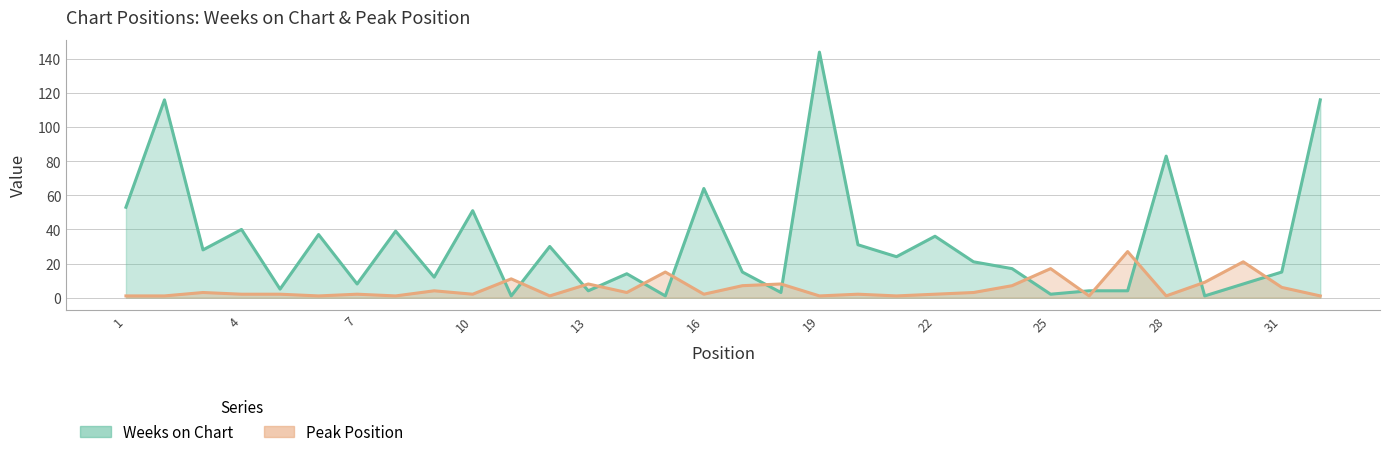

What is the difference between the highest and lowest values at 28?

82